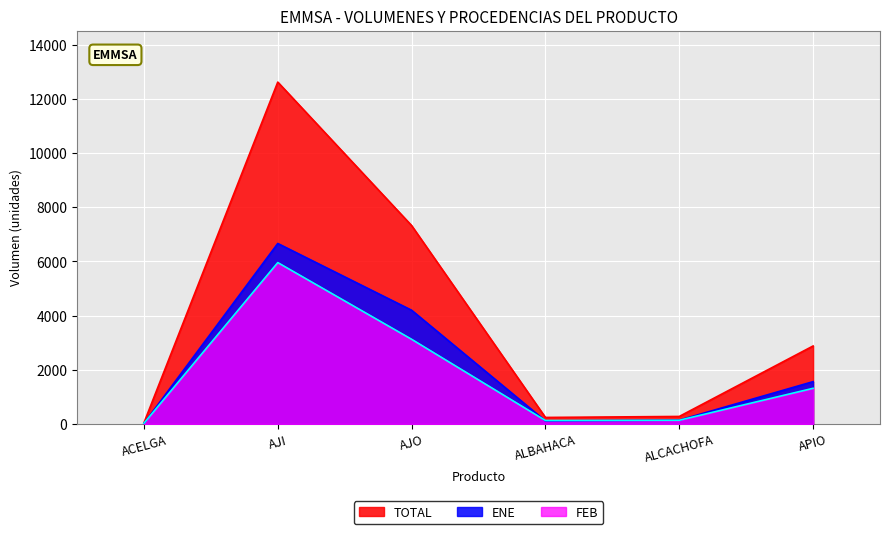

What position from the left is APIO?

6